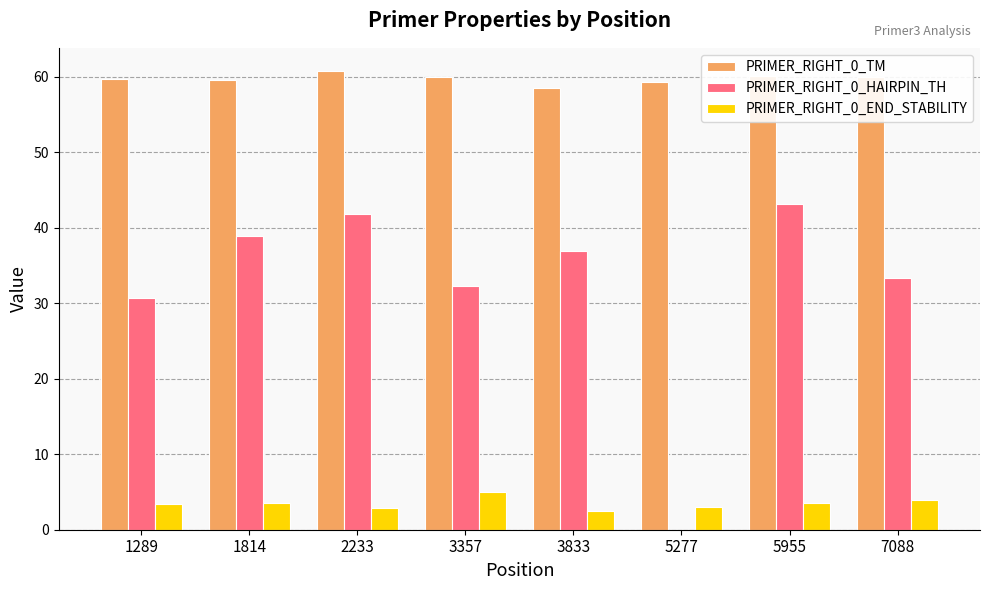

What is the highest value of the PRIMER_RIGHT_0_HAIRPIN_TH series?

43.2